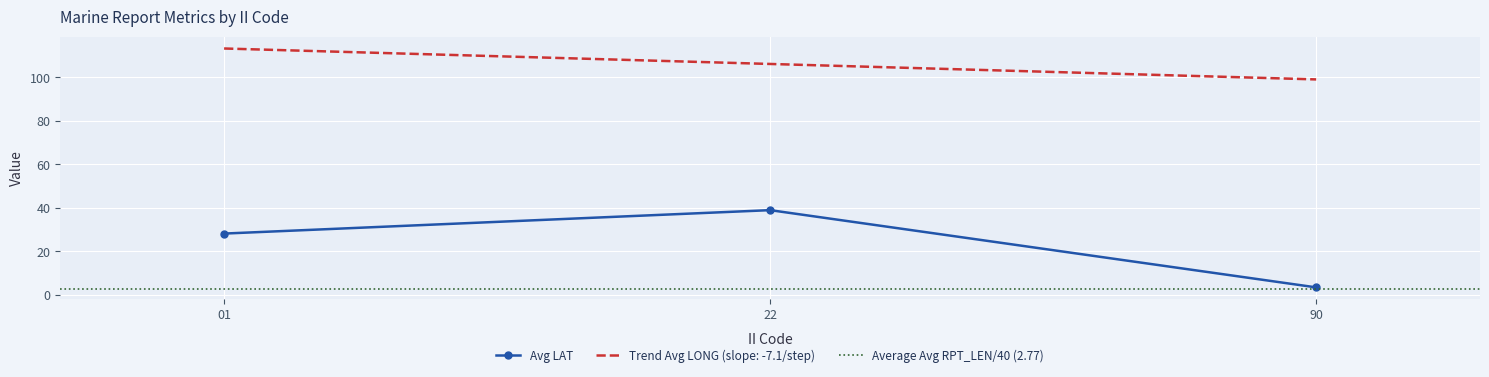

What is the highest value of the Avg LAT series?

38.9